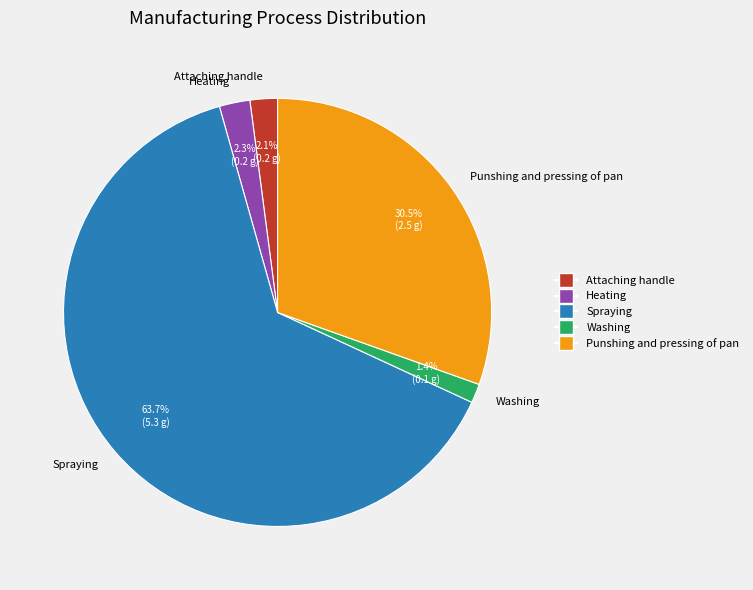

Which category accounts for the majority?

Spraying